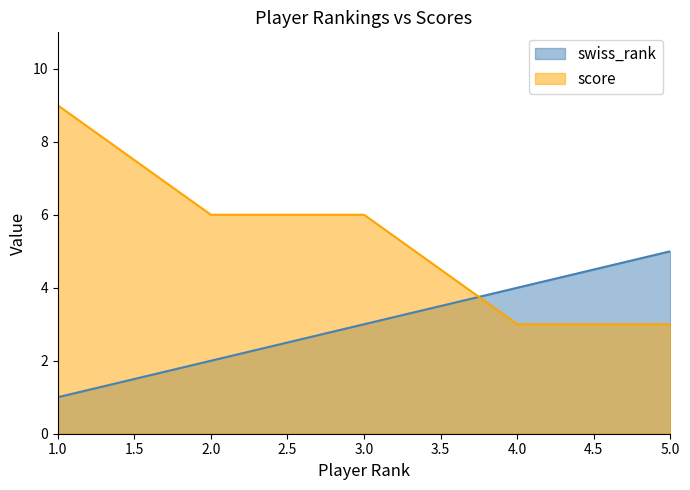

What is the value of the swiss_rank point at the 4th from the left?

4